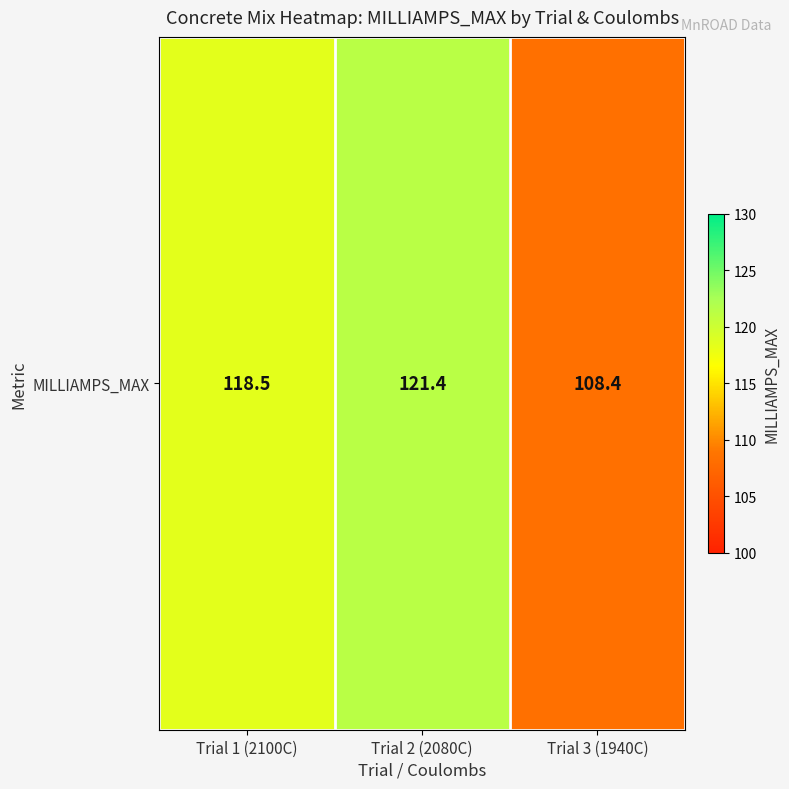

Where does the data first go above 118?

Trial 1 (2100C)